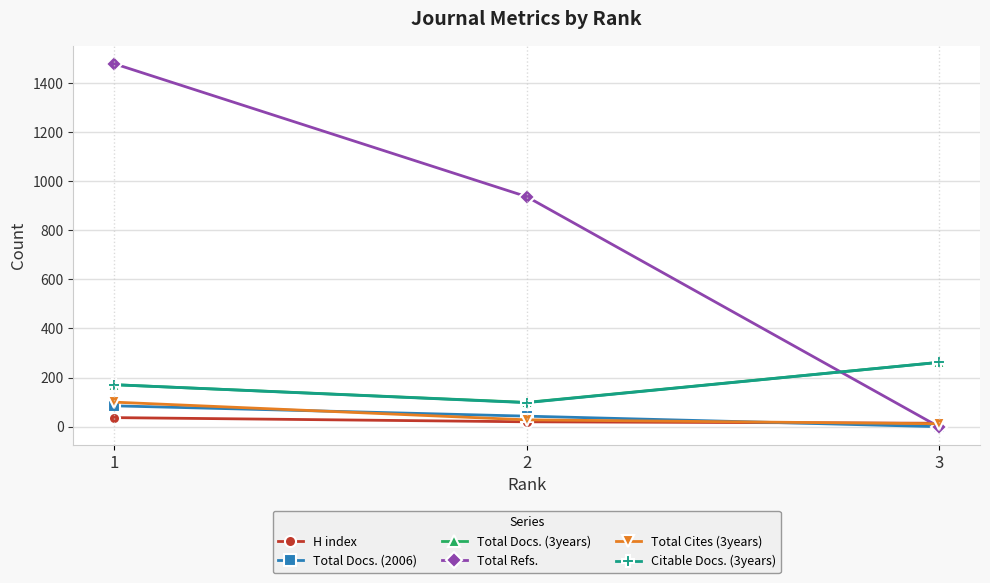

What is the greatest value displayed?

1478